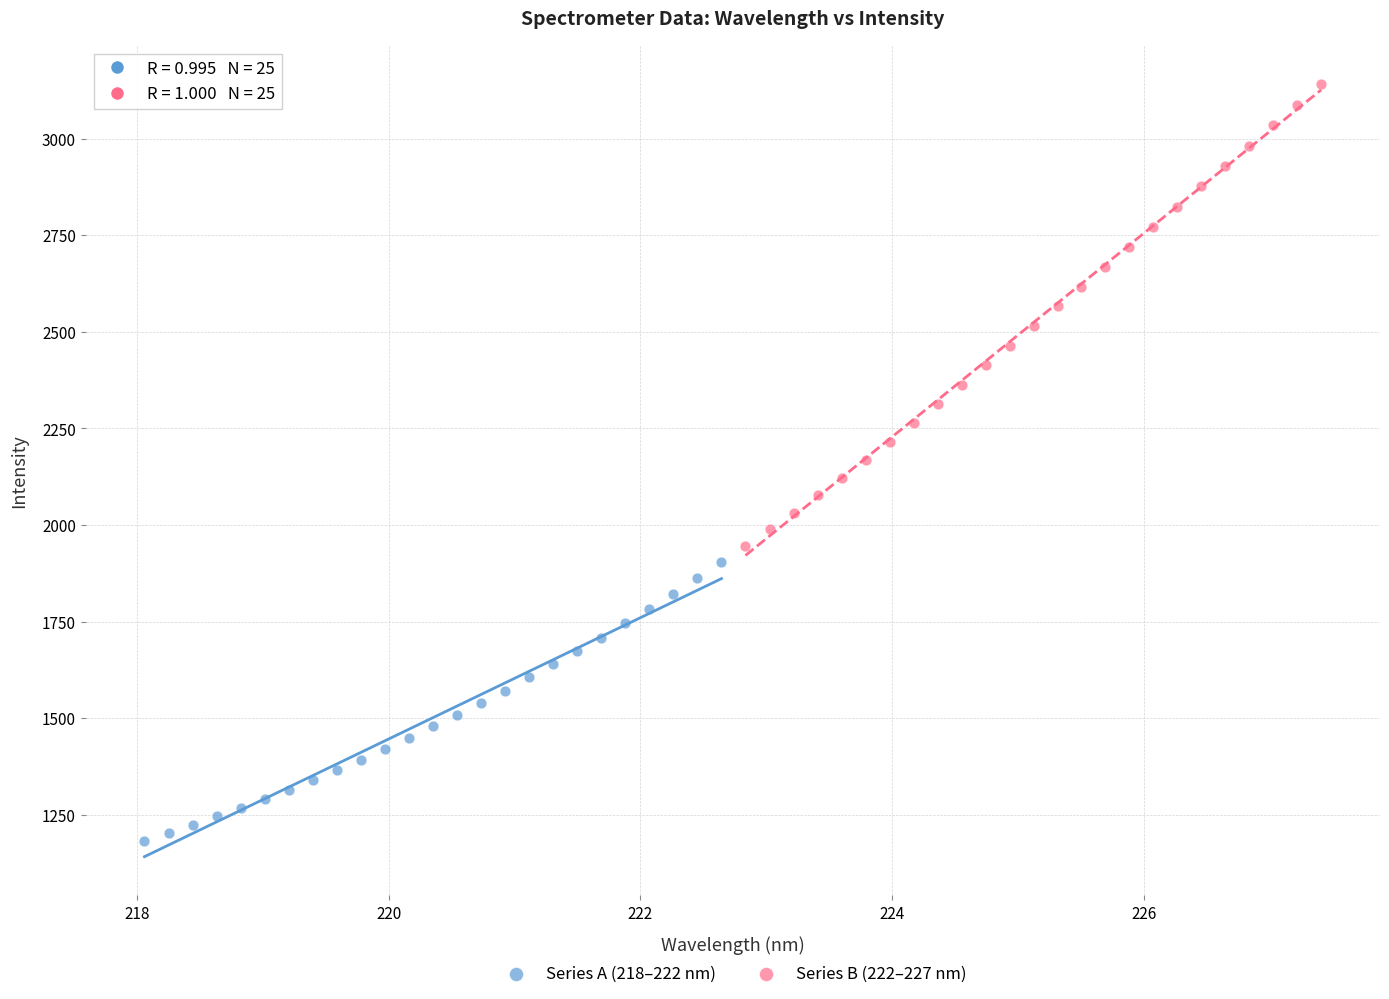

Which series has the largest Y range (max minus min)?

Series B (222–227 nm)